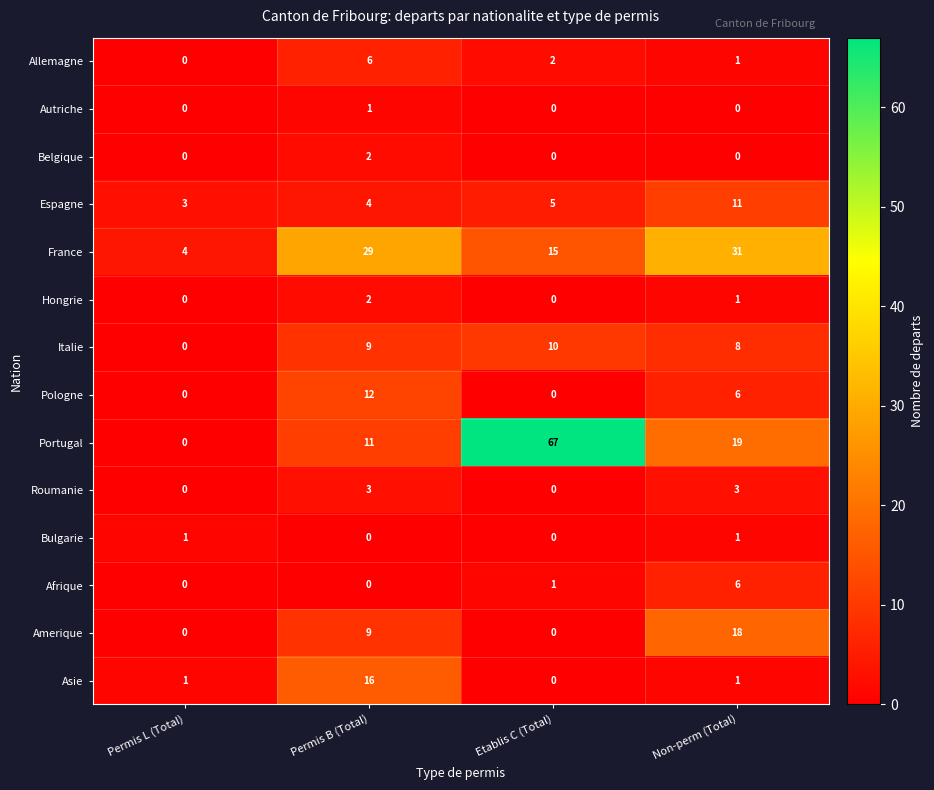

What is the difference between the highest and lowest values at Permis L (Total)?

4